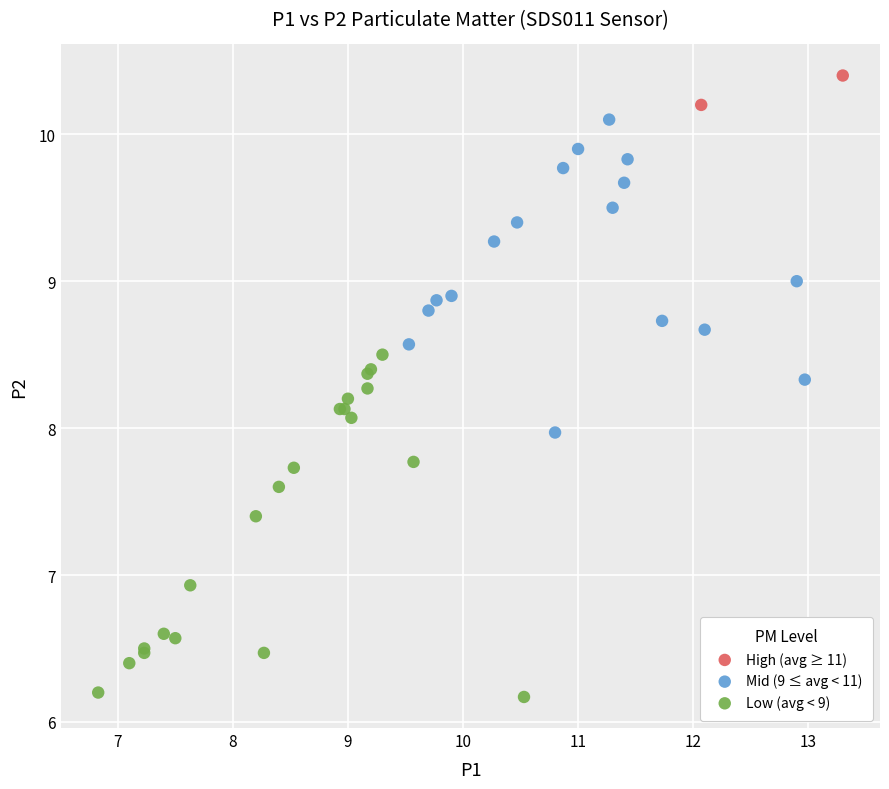

What are all the series names shown in the legend?

High (avg ≥ 11), Mid (9 ≤ avg < 11), Low (avg < 9)